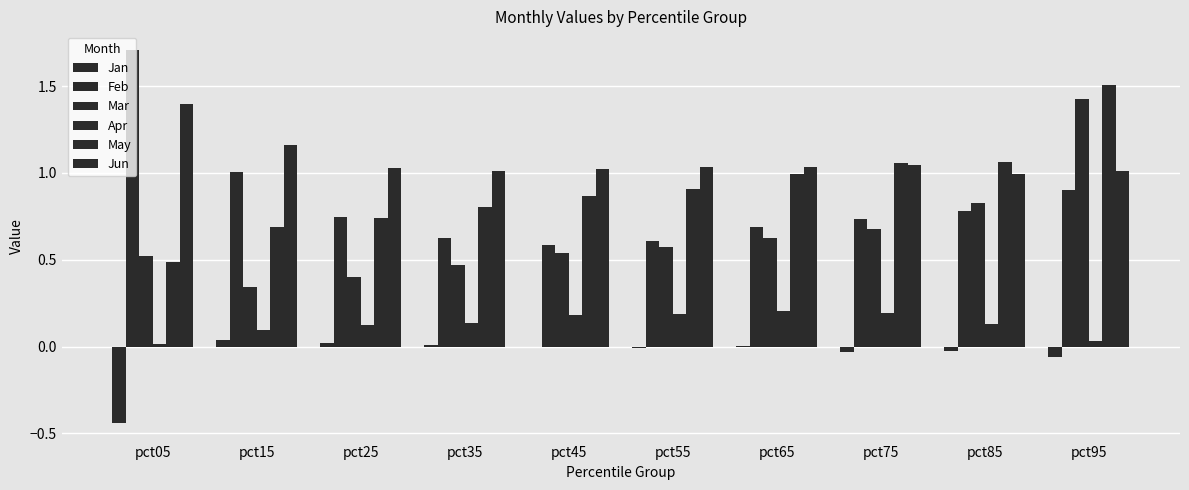

Reading left to right, extract all data points from this chart.

Jan: -0.4	0.0	0.0	0.0	-0.0	-0.0	0.0	-0.0	-0.0	-0.1
Feb: 1.7	1.0	0.7	0.6	0.6	0.6	0.7	0.7	0.8	0.9
Mar: 0.5	0.3	0.4	0.5	0.5	0.6	0.6	0.7	0.8	1.4
Apr: 0.0	0.1	0.1	0.1	0.2	0.2	0.2	0.2	0.1	0.0
May: 0.5	0.7	0.7	0.8	0.9	0.9	1.0	1.1	1.1	1.5
Jun: 1.4	1.2	1.0	1.0	1.0	1.0	1.0	1.0	1.0	1.0